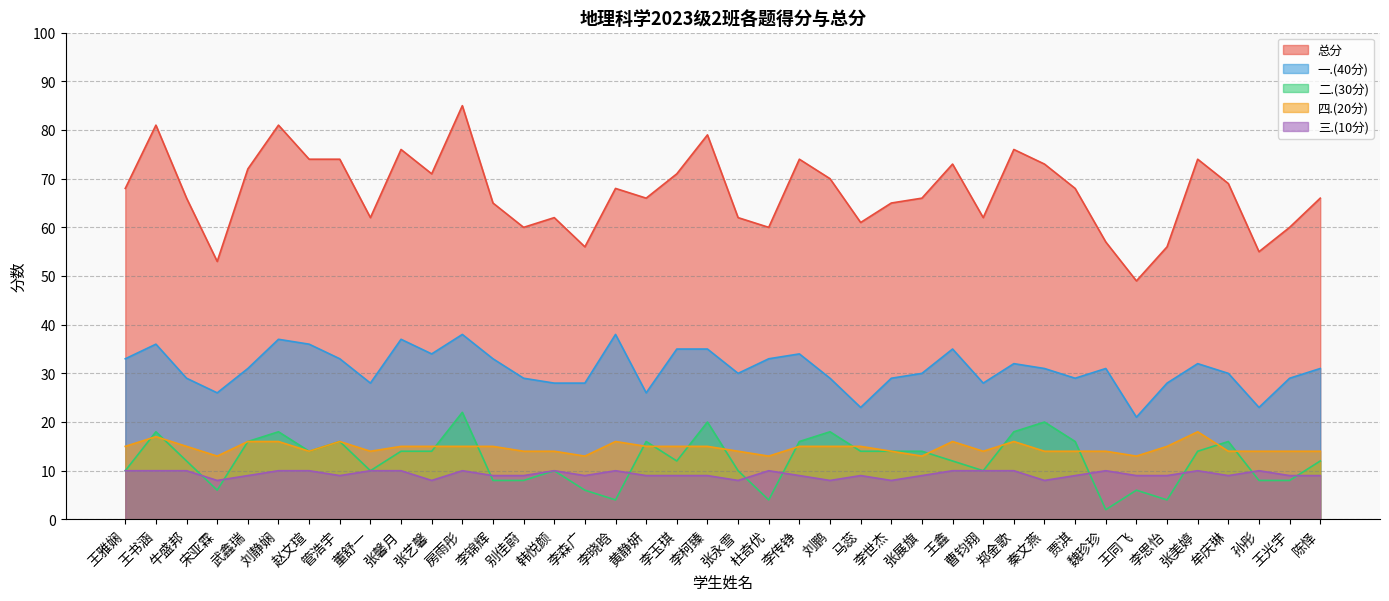

At which category is the sum across all series the highest?

房雨彤